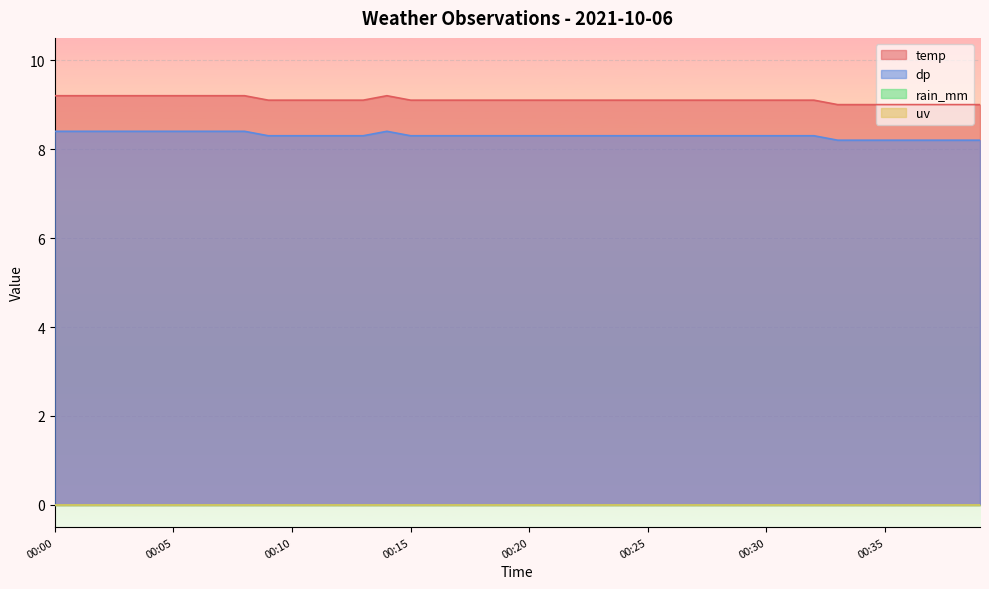

What is the difference between the maximum and minimum values in the dp series?

0.2